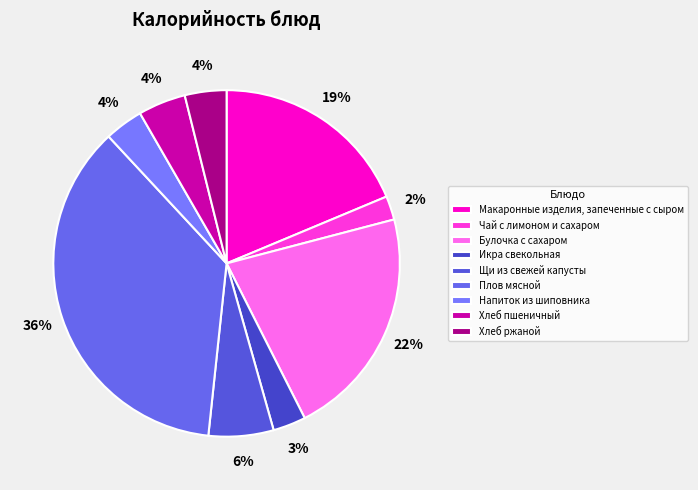

To the nearest percent, what portion does Булочка с сахаром represent?

22%